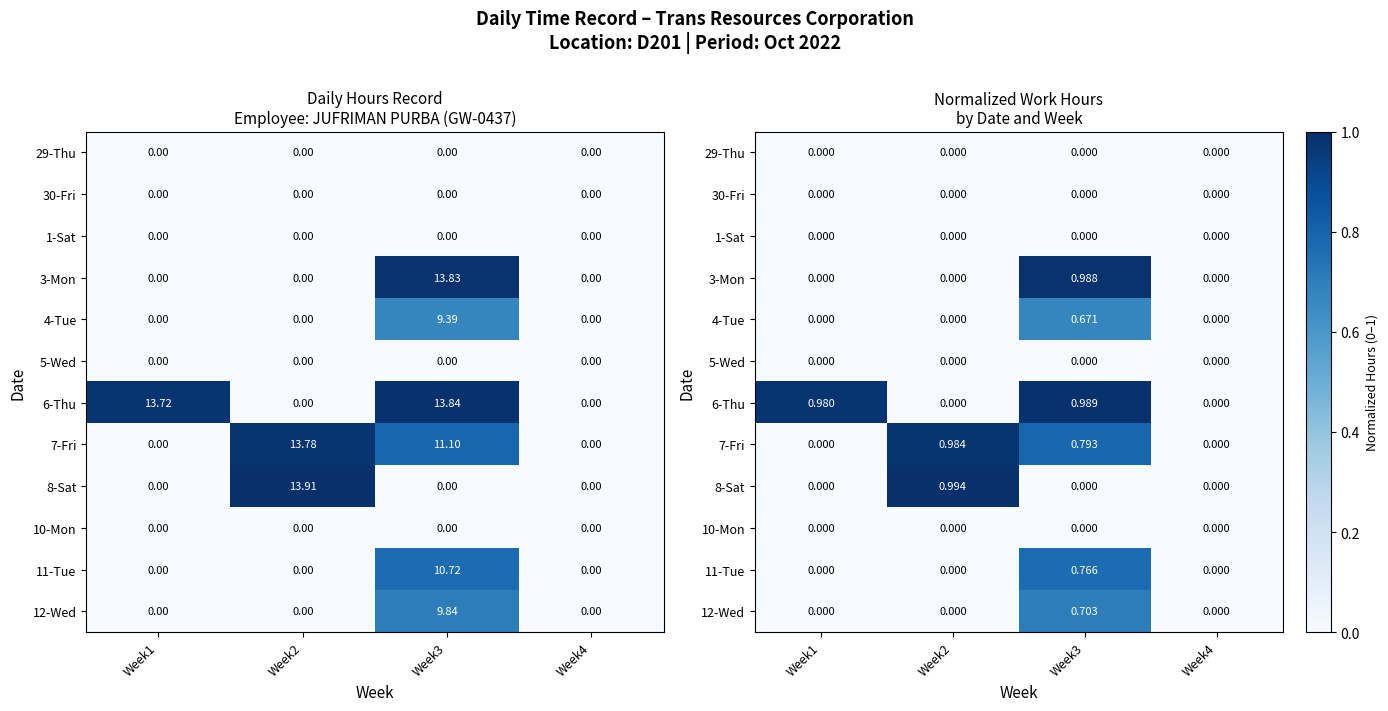

Rank the series at Week1 from lowest to highest value.

29-Thu, 30-Fri, 1-Sat, 3-Mon, 4-Tue, 5-Wed, 7-Fri, 8-Sat, 10-Mon, 11-Tue, 12-Wed, 6-Thu